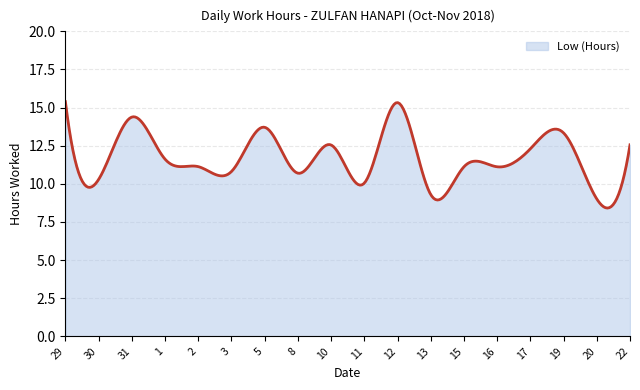

What is the greatest value displayed?

15.4